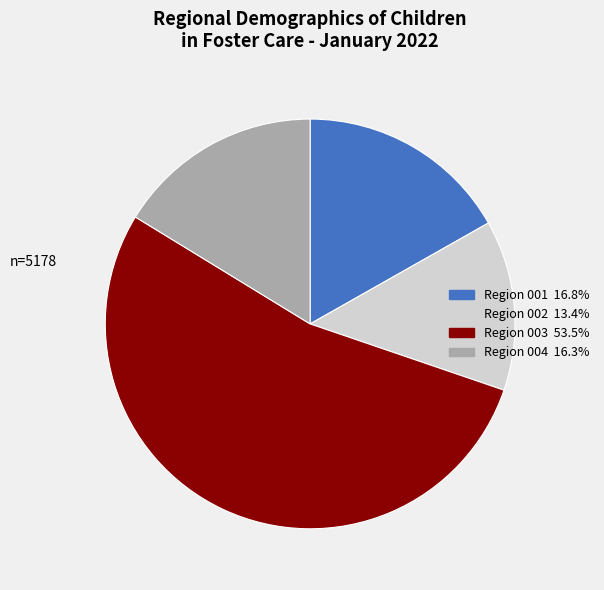

Does any single category account for the majority?

Yes